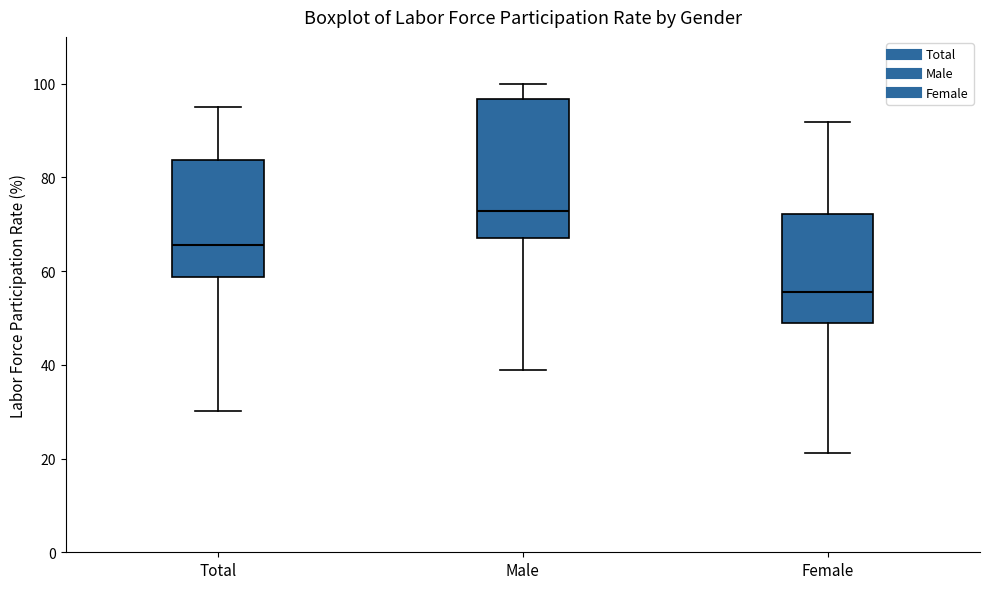

Where is the upper edge of the box for Female on the y-axis? The values are not printed on the chart, so give them approximately, as read against the axis.

72